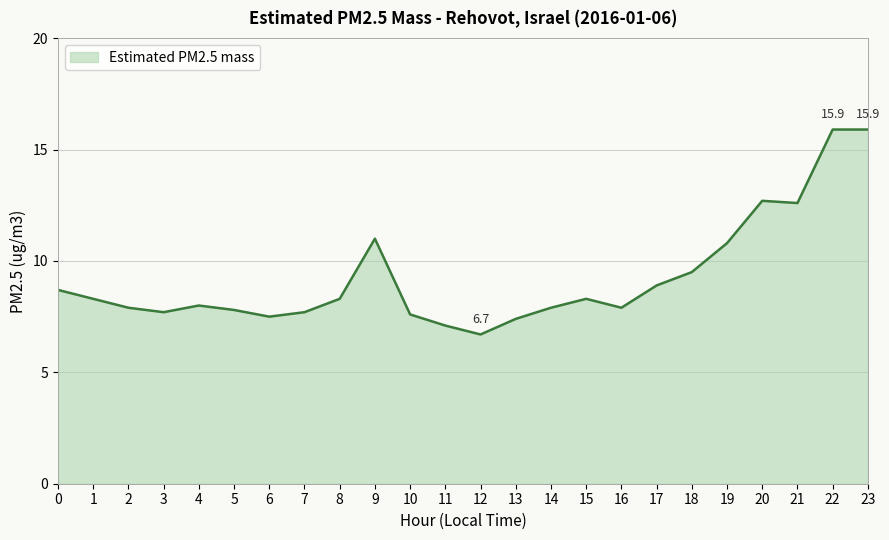

What is the ratio of the value at 15 to the value at 18?

0.9